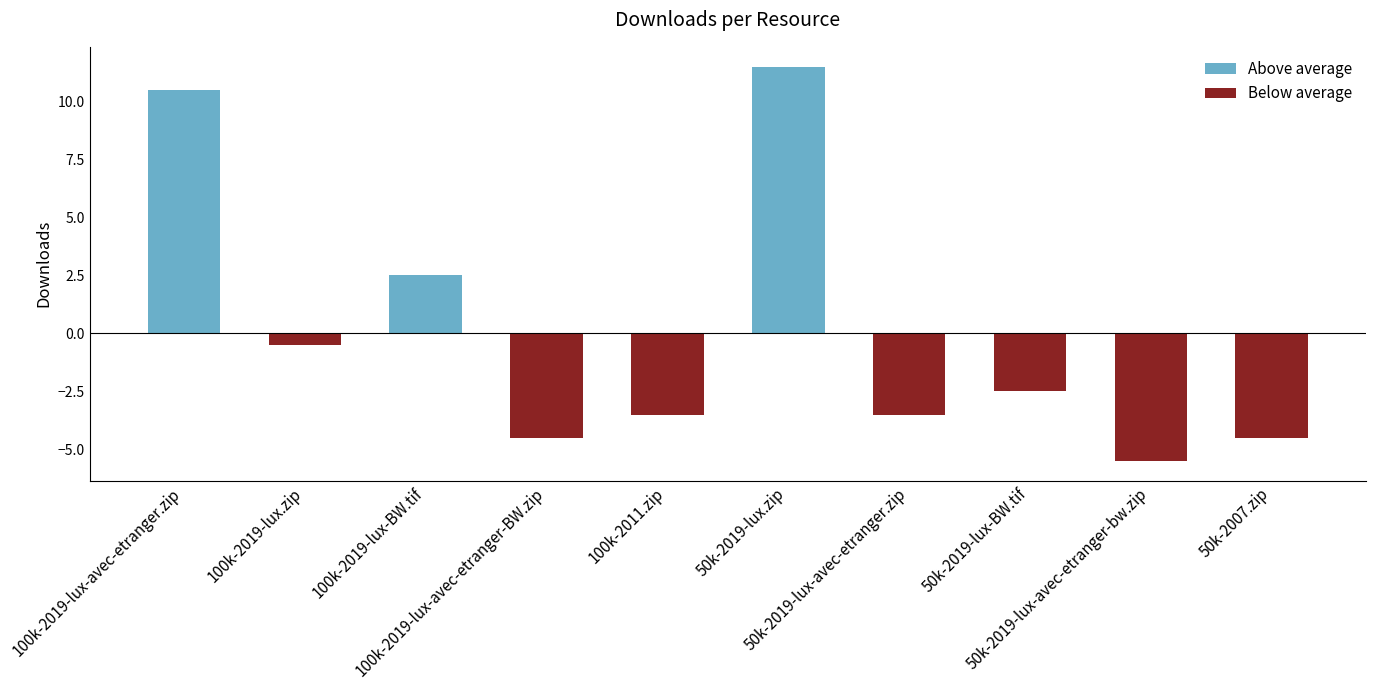

What is the minimum value shown in the chart?

-5.5